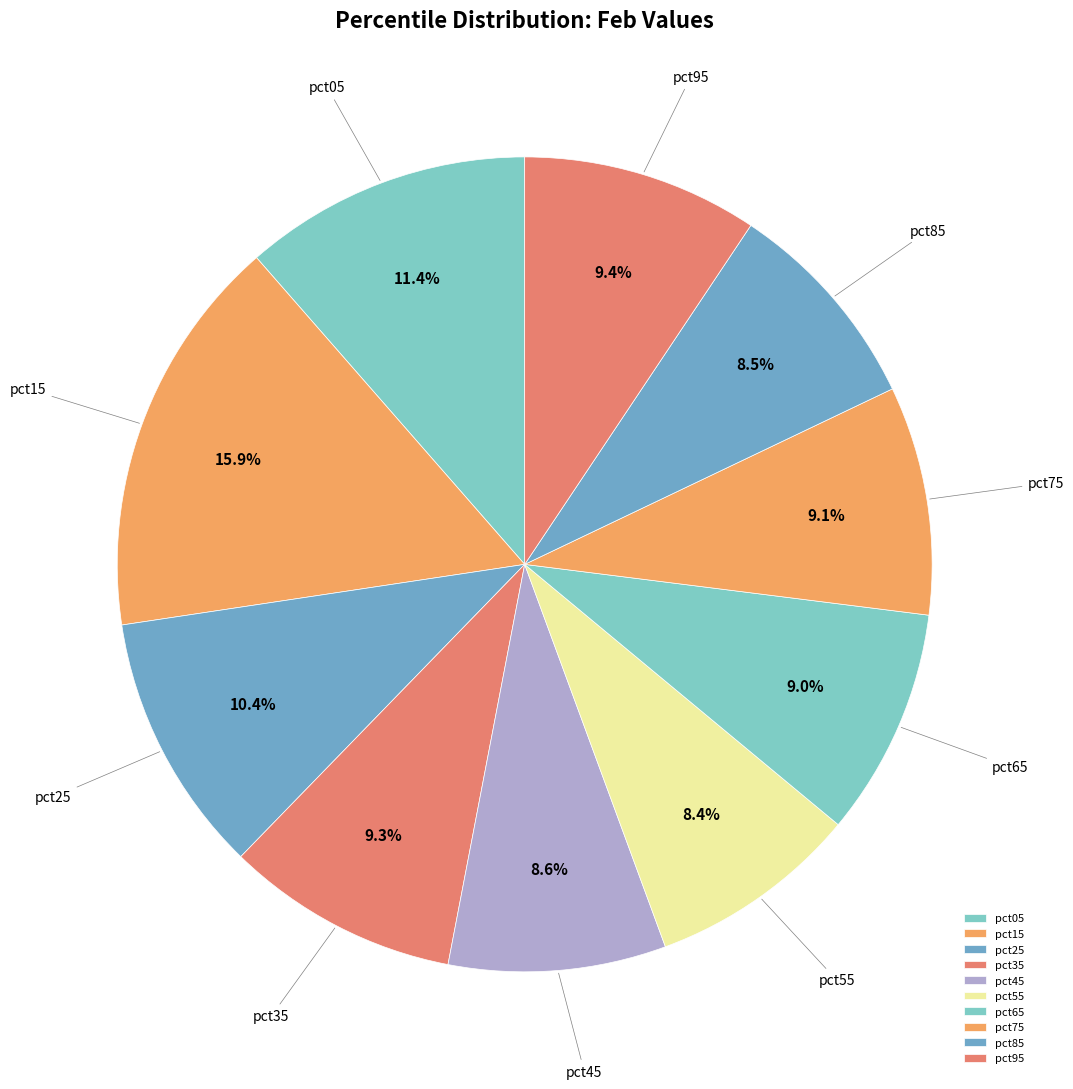

How much of the chart is everything except pct05?

88.6%